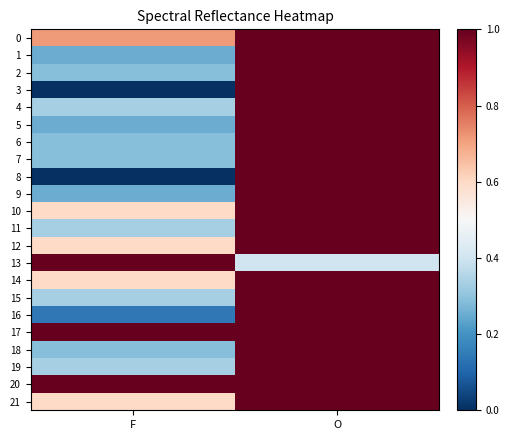

Rank the series at O from highest to lowest value.

0, 1, 2, 3, 4, 5, 6, 7, 8, 9, 10, 11, 12, 14, 15, 16, 17, 18, 19, 20, 21, 13